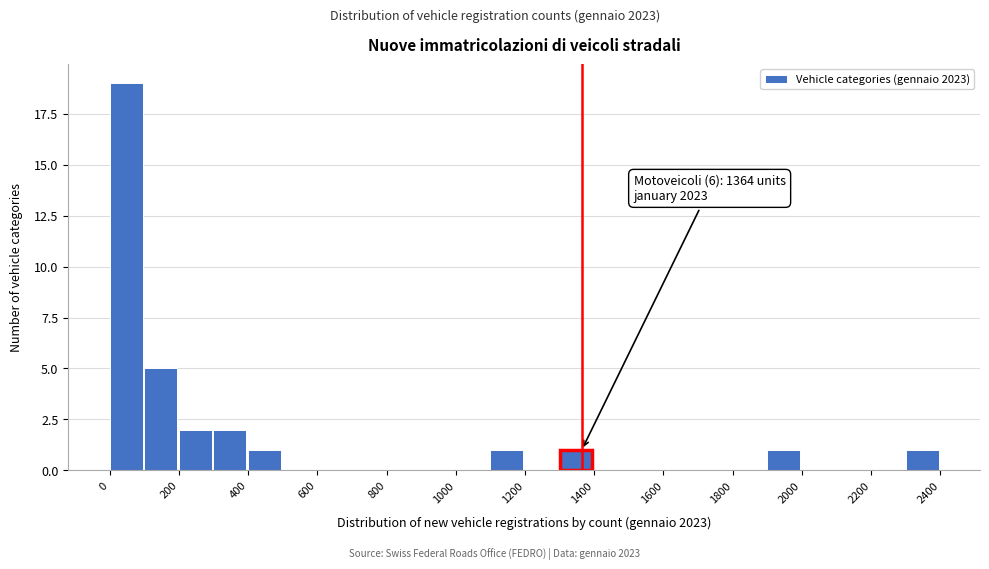

Over which range of the x-axis is the bar tallest?

0 to 100